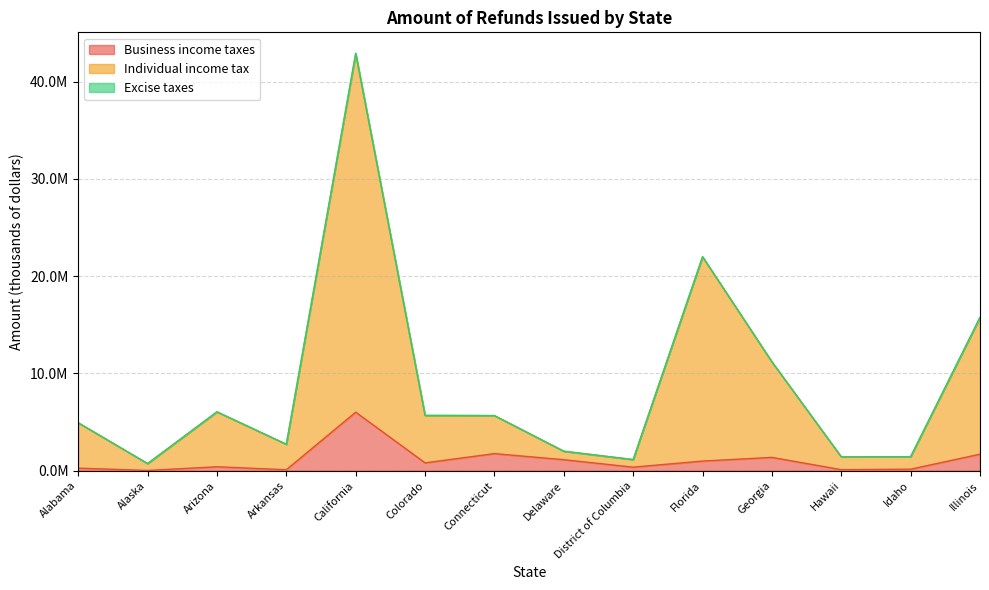

Which label corresponds to the largest value in the chart?

California